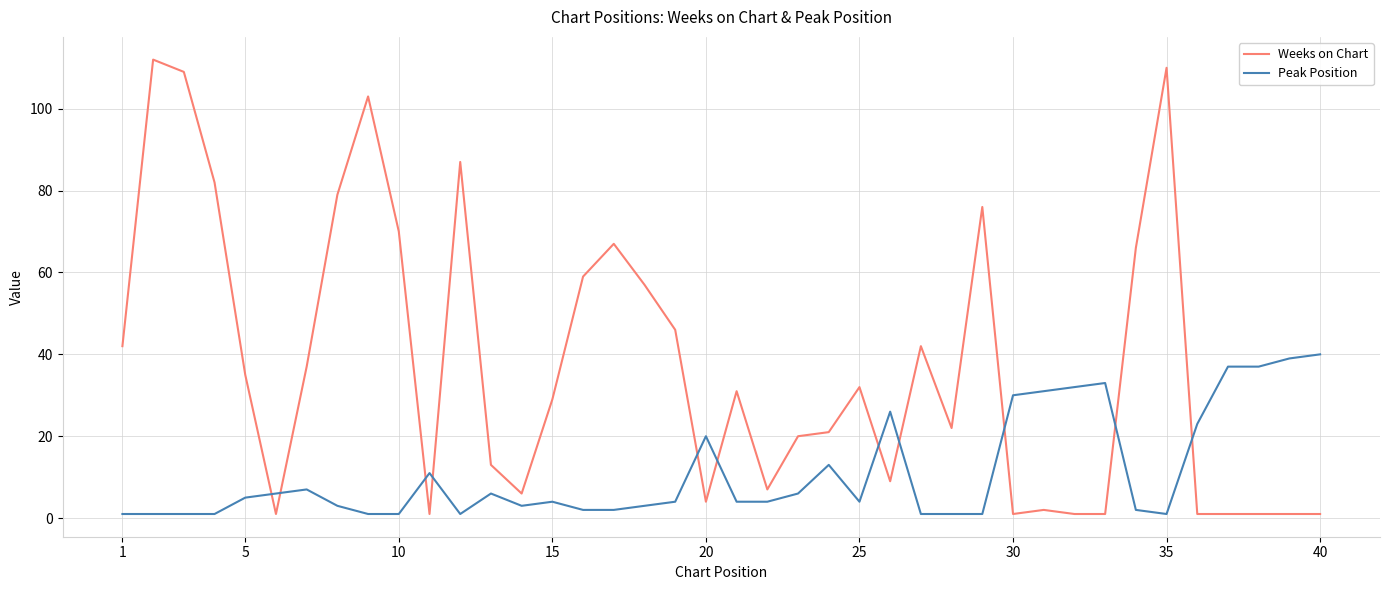

True or false: Peak Position and Weeks on Chart cross at least once.

True